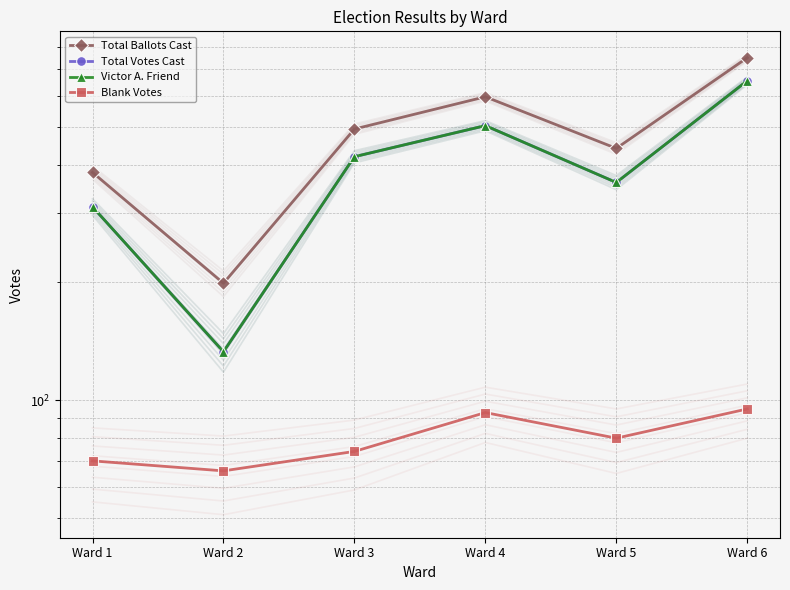

True or false: Blank Votes and Total Votes Cast intersect in this chart.

False